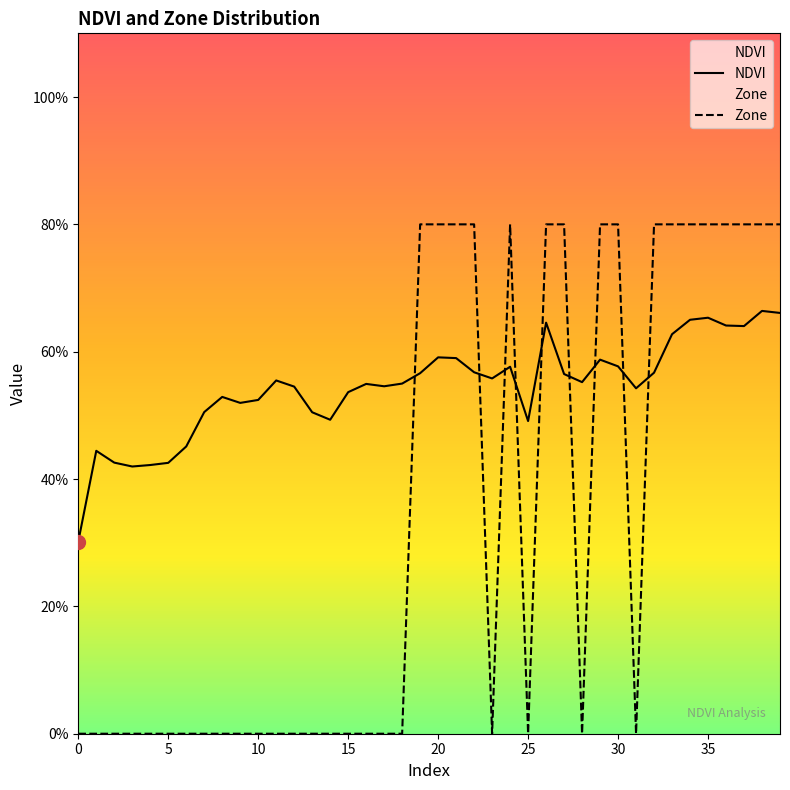

What are all the series names shown in the legend?

NDVI, Zone